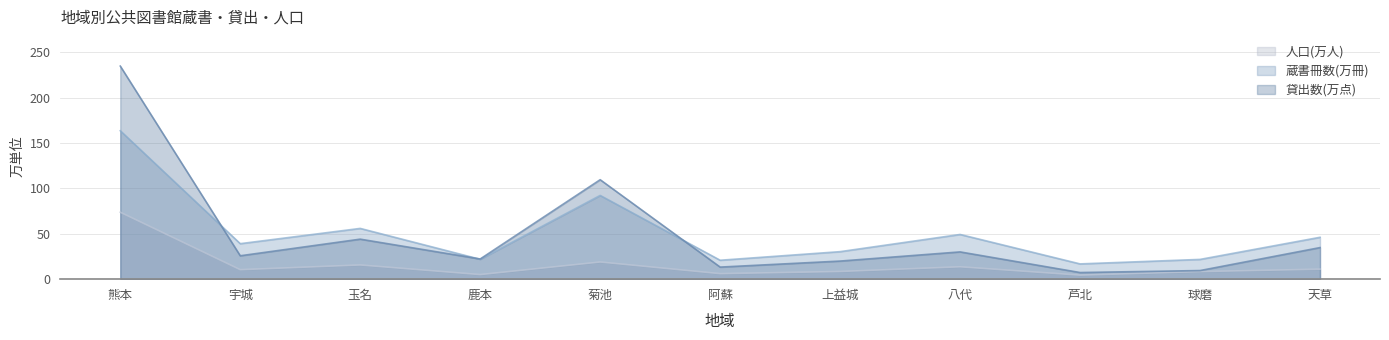

Rank the series by their maximum value, from lowest to highest.

人口(万人), 蔵書冊数(万冊), 貸出数(万点)